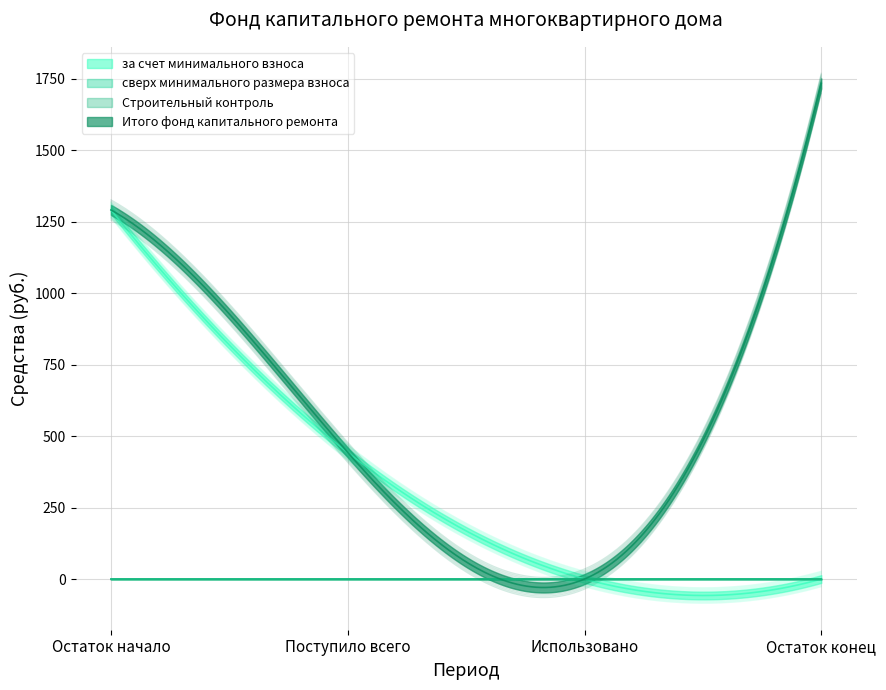

What is the value of the Итого фонд капитального ремонта point at the 4th from the left?

1734.4